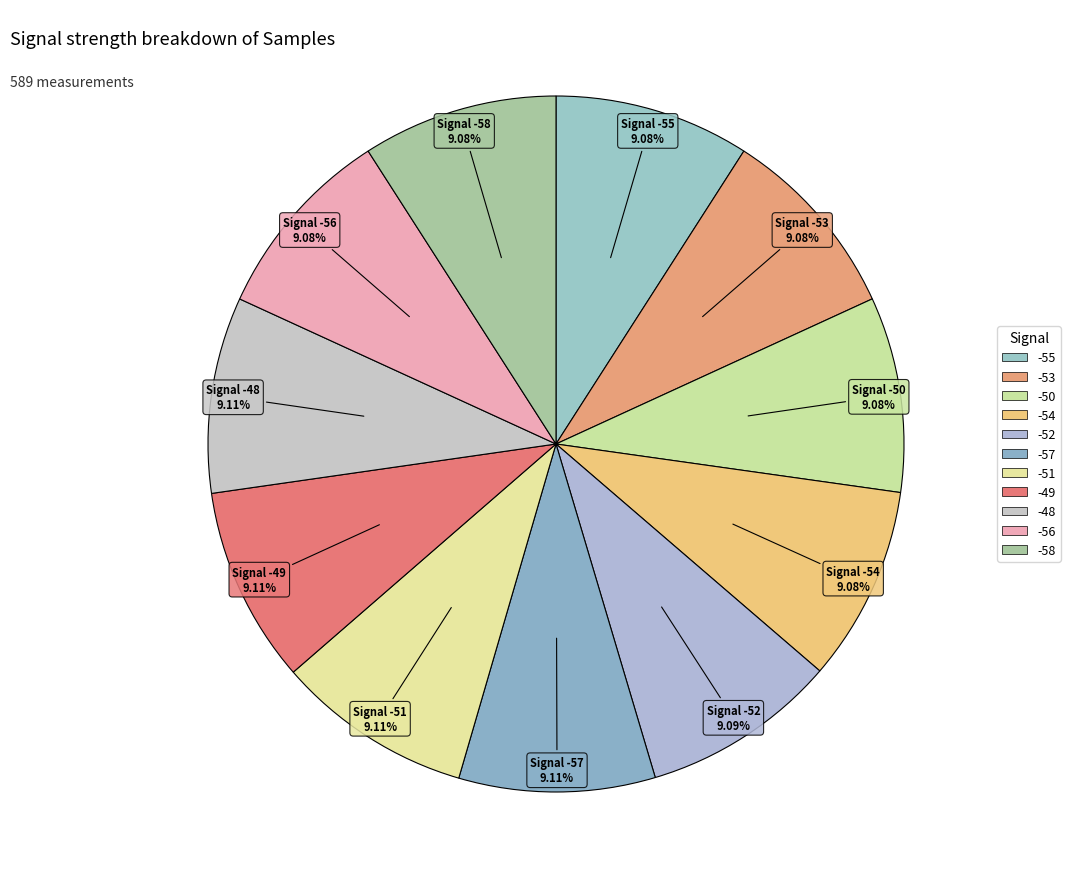

To the nearest percent, what portion does -51 represent?

9%